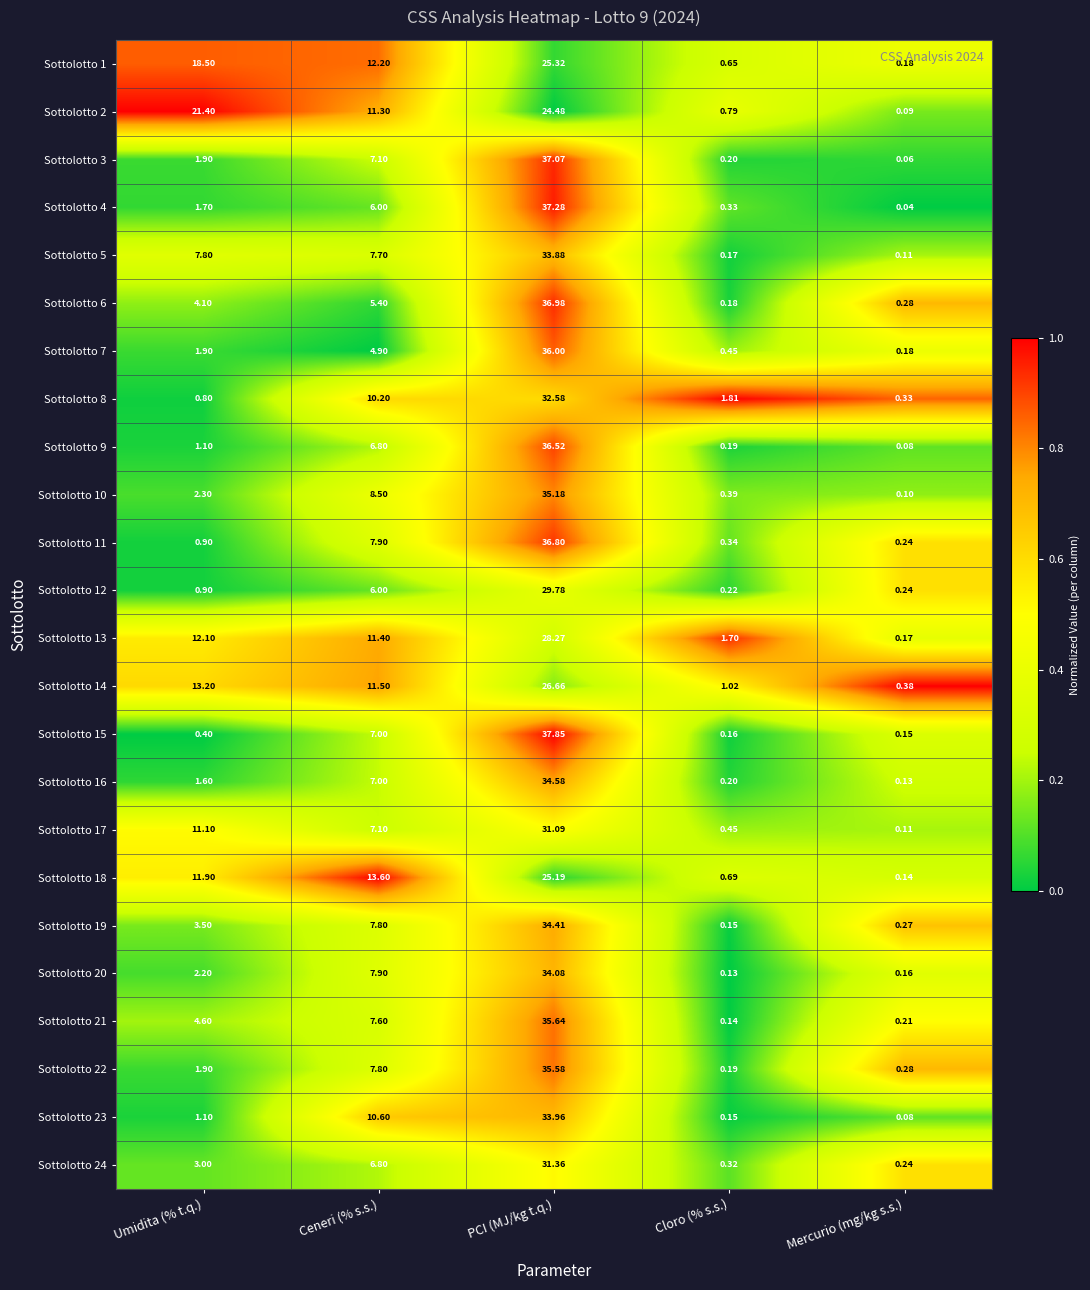

Which series has the widest spread of values?

Sottolotto 15